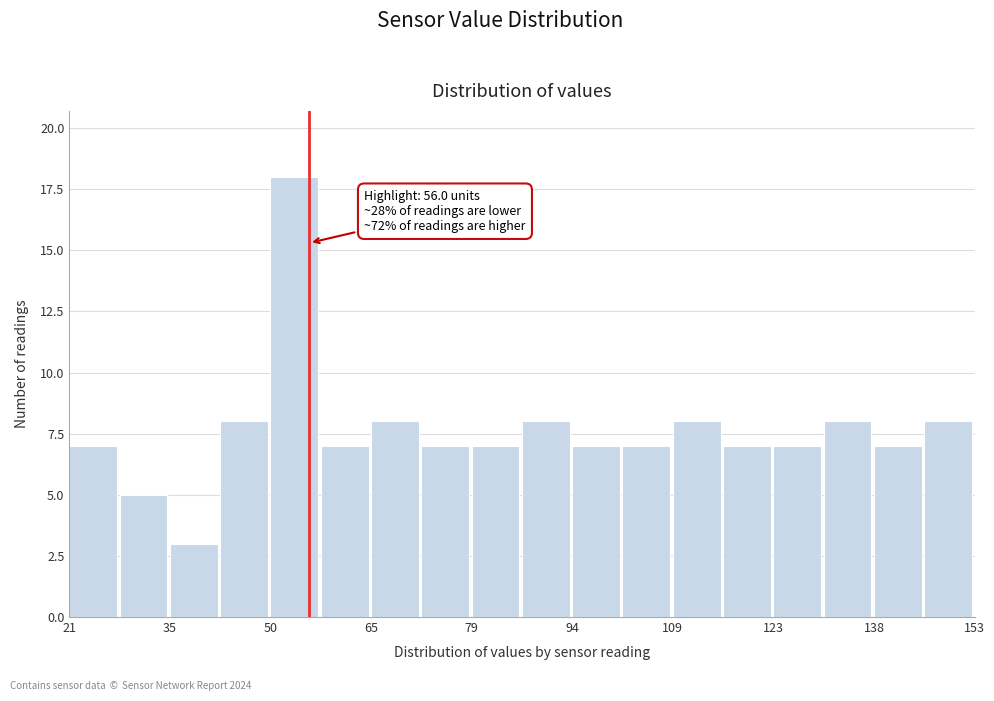

Around what value on the x-axis is the tallest bar? Give the approximate position of its centre, as read against the axis.

54